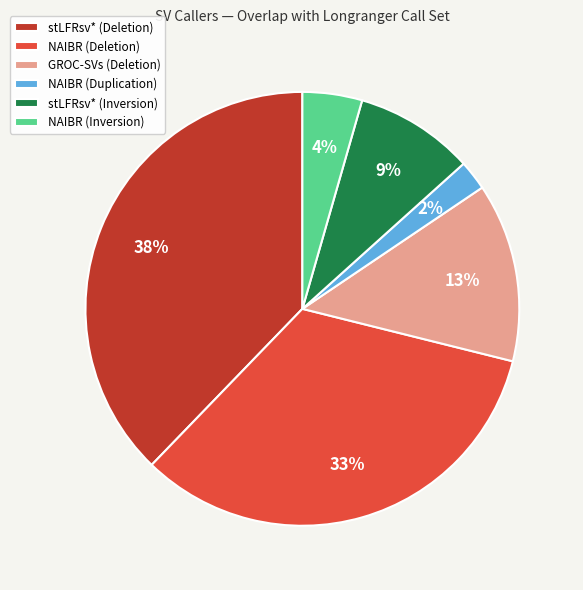

Does any single category account for the majority?

No